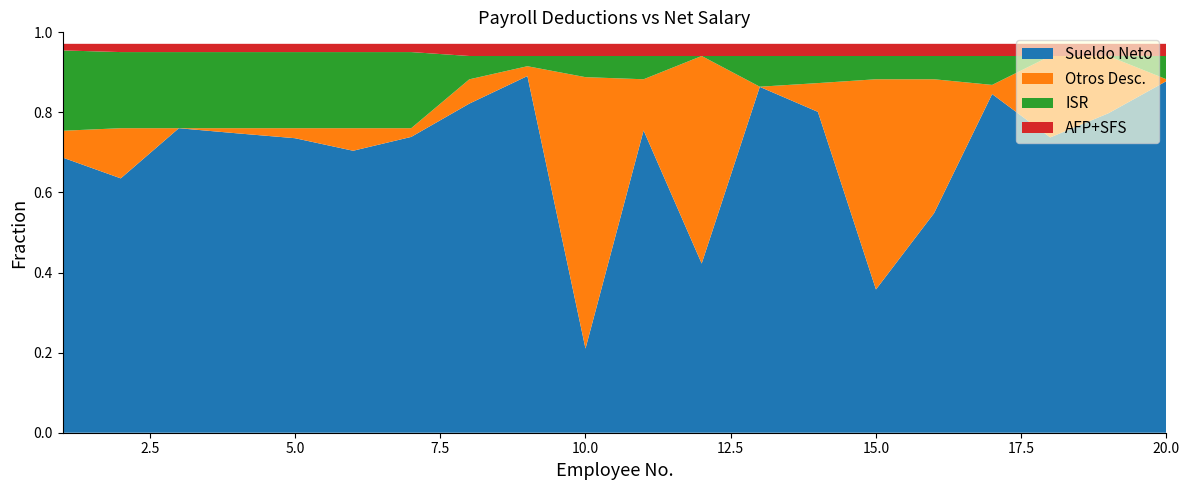

Reading left to right, transcribe all the data shown in this chart.

AFP: 8610.0	6888.0	6888.0	6888.0	6888.0	6888.0	6888.0	1793.8	1291.5	1722.0	1722.0	1722.0	2009.0	2009.0	1722.0	1722.0	2009.0	1004.5	1004.5	1722.0
SFS: 4943.8	4943.8	4943.8	4943.8	4943.8	4943.8	4943.8	1900.0	1368.0	1824.0	1824.0	1824.0	2128.0	2128.0	1824.0	1824.0	2128.0	1064.0	1064.0	1824.0
ISR: 60194.4	45624.9	45624.9	45624.9	45624.9	45624.9	45624.9	3641.6	1148.3	3171.2	3486.7	0.0	5368.5	4737.5	3486.7	3486.7	5053.0	0.0	0.0	3486.7
Otros Desc.: 20075.0	30075.0	25.0	3075.0	6002.7	13529.5	5225.0	3792.4	1105.2	40674.9	7669.4	31101.5	25.0	5029.9	31498.2	20068.3	1602.5	7115.5	5008.6	275.0
Total Desc.: 93823.2	87531.7	57481.7	60531.7	63459.4	70986.2	62681.7	11127.8	4913.1	47392.1	14702.1	34647.5	9530.5	13904.4	38530.9	27101.0	10792.4	9184.0	7077.1	7307.7
Sueldo Neto: 206176.8	152468.3	182518.3	179468.3	176540.6	169013.8	177318.3	51372.2	40086.9	12607.9	45297.9	25352.5	60469.5	56095.6	21469.1	32899.0	59207.6	25816.0	27922.9	52692.3